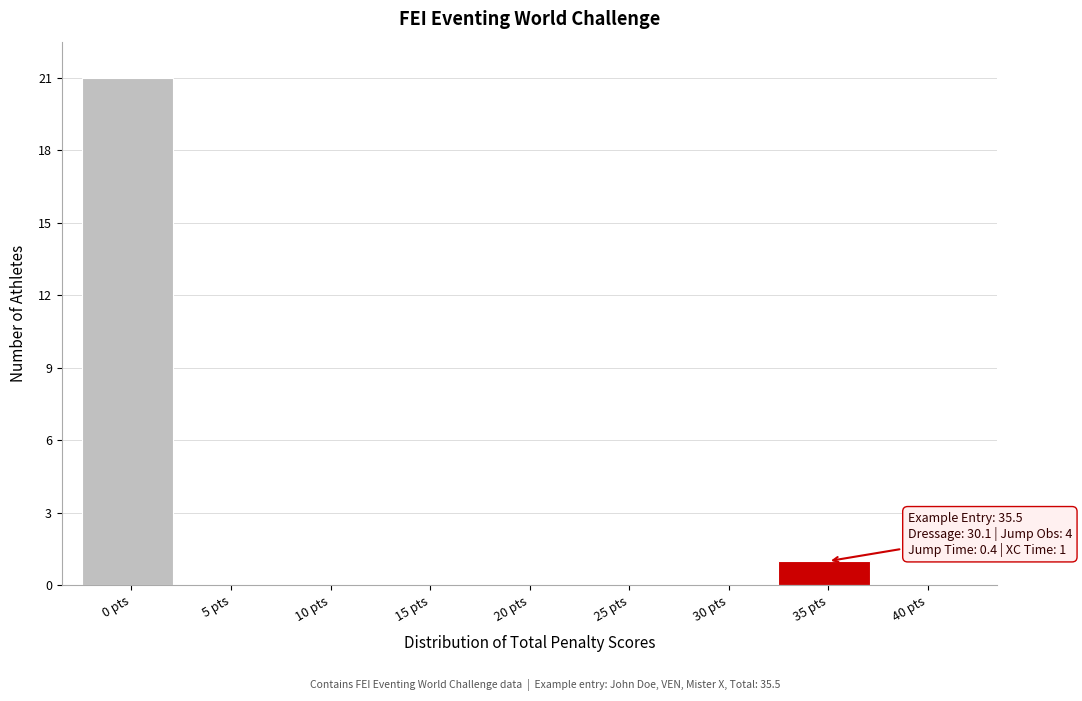

Reading right to left, list all the values displayed in this chart.

40 pts=0	35 pts=1	30 pts=0	25 pts=0	20 pts=0	15 pts=0	10 pts=0	5 pts=0	0 pts=21